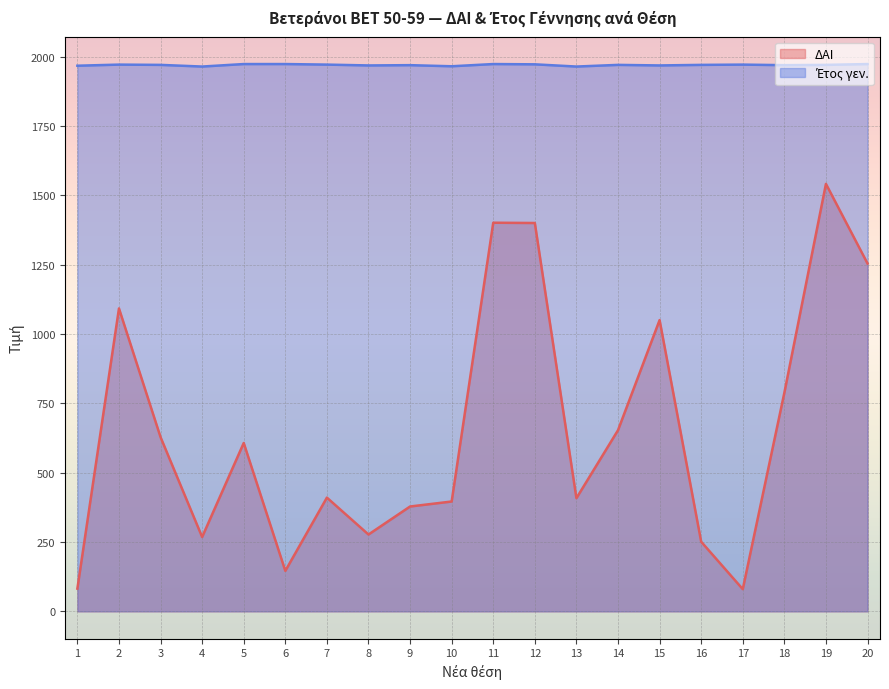

True or false: ΔΑΙ has more than 0 interior local peaks.

True